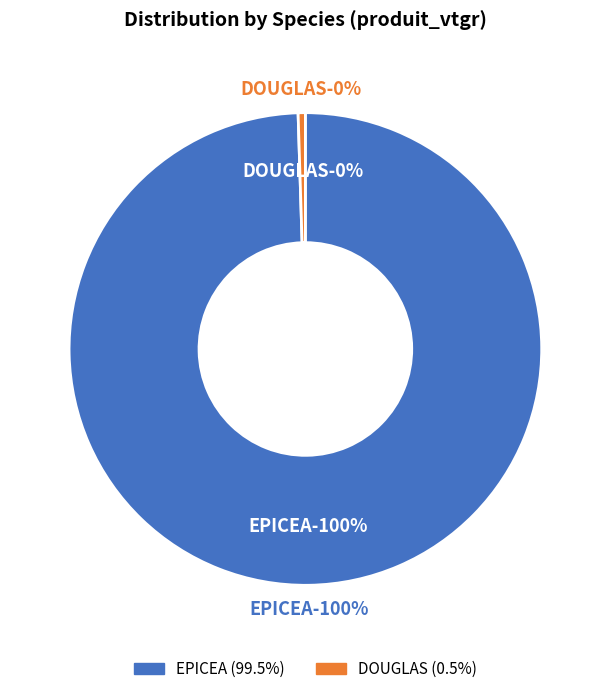

To the nearest percent, what is the combined percentage of DOUGLAS and EPICEA?

100%